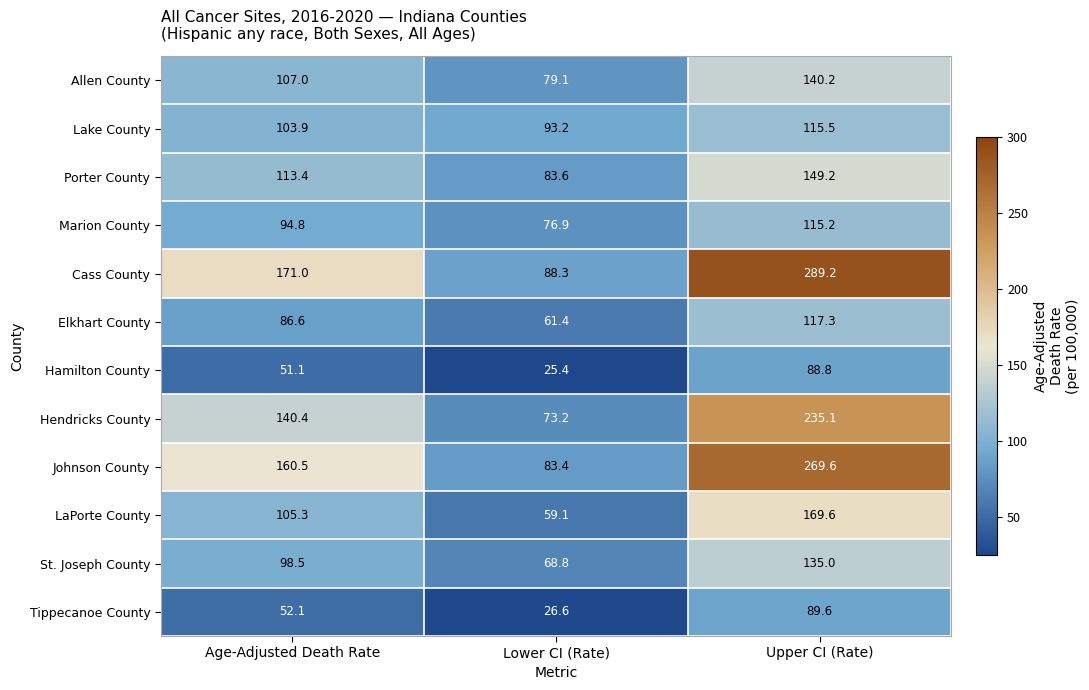

Which category has the lowest value across all series?

Lower CI (Rate)